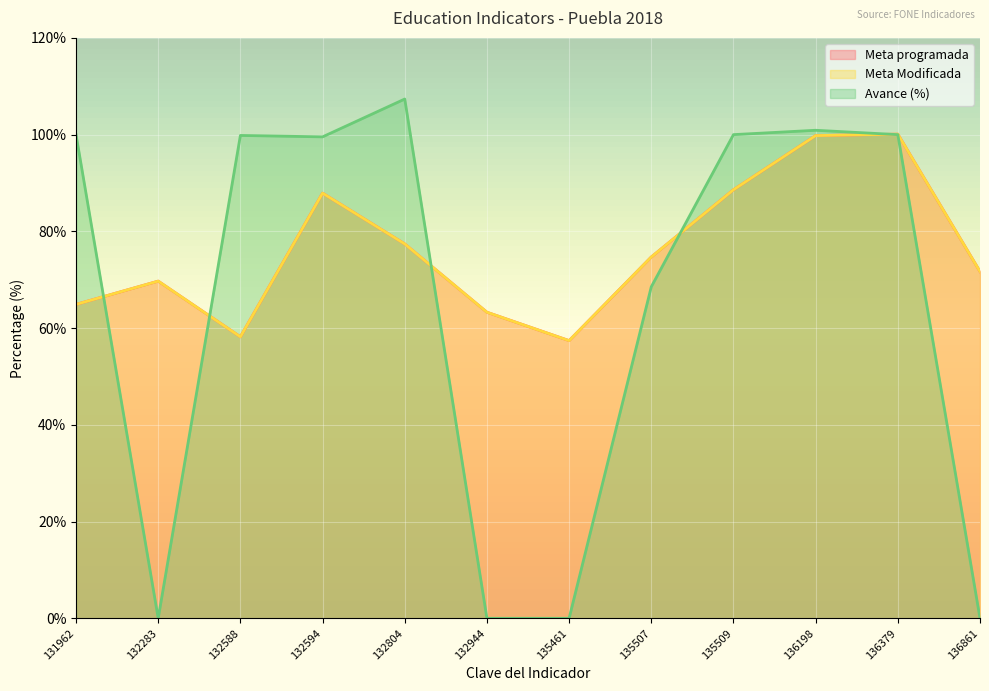

How many intersections are there between Avance (%) and Meta programada?

5